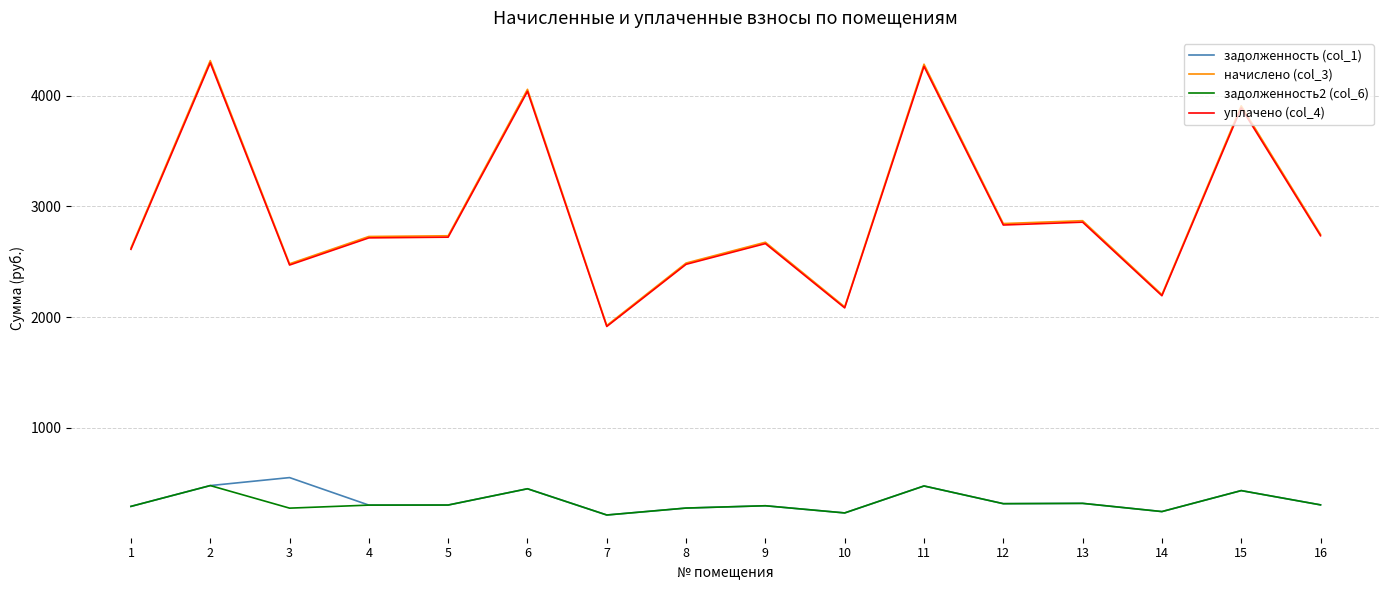

What is the difference between the maximum and second lowest values in the начислено (col_3) series?

2222.6